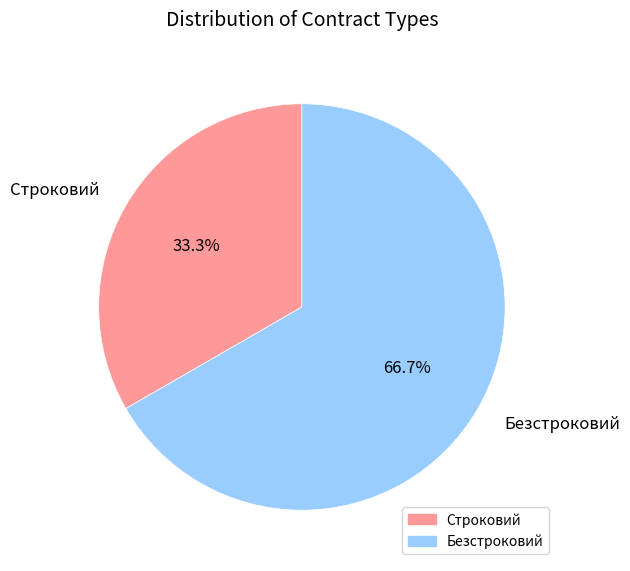

What is the largest slice in the pie chart?

Безстроковий